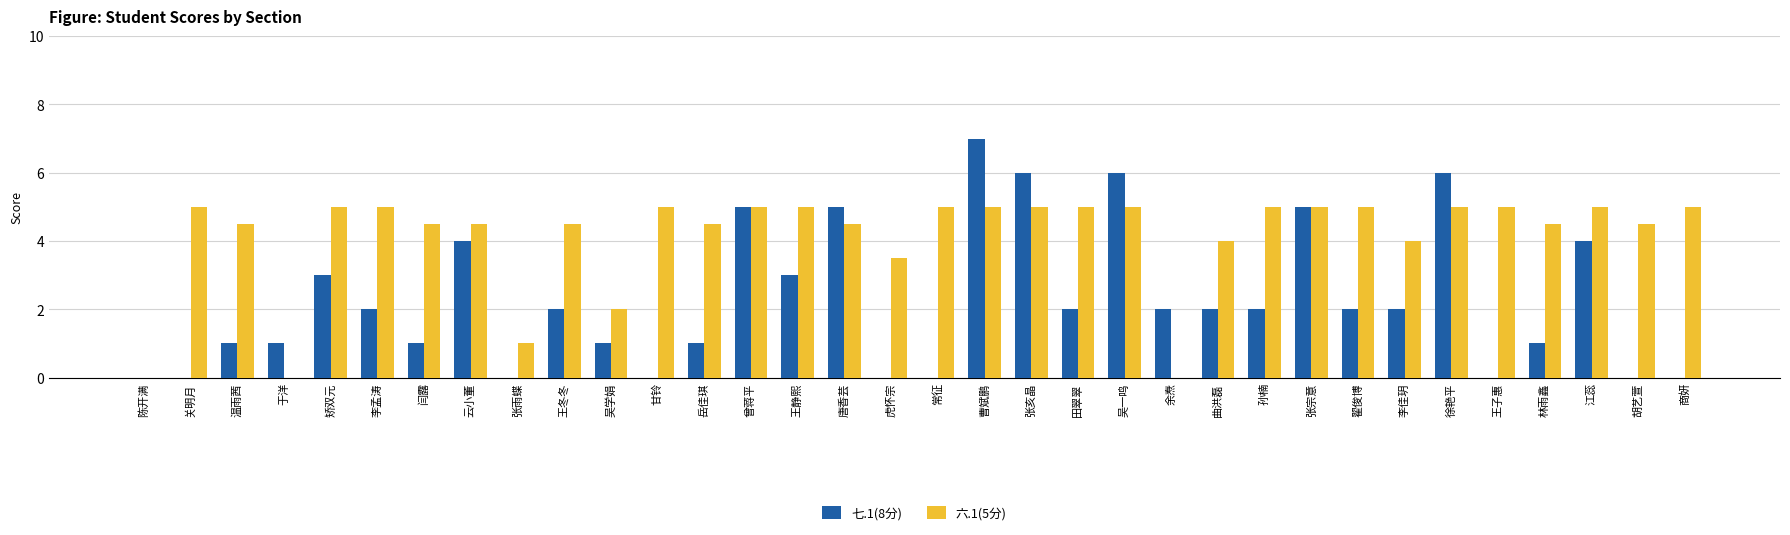

Reading left to right, list all the values displayed in this chart.

七.1(8分): 陈开满=0.0	关明月=0.0	温雨茜=1.0	于洋=1.0	矫双元=3.0	李孟涛=2.0	闫露=1.0	云小董=4.0	张雨蝶=0.0	王冬冬=2.0	吴学娟=1.0	甘铃=0.0	岳佳琪=1.0	曾蒋平=5.0	王静熙=3.0	唐香芸=5.0	虎怀宗=0.0	常征=0.0	曹斌鹏=7.0	张亥晶=6.0	田翠翠=2.0	吴一鸣=6.0	余焘=2.0	曲洪磊=2.0	孙楠=2.0	张宗意=5.0	翟俊博=2.0	李佳玥=2.0	徐艳平=6.0	王子惠=0.0	林雨鑫=1.0	江蕊=4.0	胡艺萱=0.0	商妍=0.0
六.1(5分): 陈开满=0.0	关明月=5.0	温雨茜=4.5	于洋=0.0	矫双元=5.0	李孟涛=5.0	闫露=4.5	云小董=4.5	张雨蝶=1.0	王冬冬=4.5	吴学娟=2.0	甘铃=5.0	岳佳琪=4.5	曾蒋平=5.0	王静熙=5.0	唐香芸=4.5	虎怀宗=3.5	常征=5.0	曹斌鹏=5.0	张亥晶=5.0	田翠翠=5.0	吴一鸣=5.0	余焘=0.0	曲洪磊=4.0	孙楠=5.0	张宗意=5.0	翟俊博=5.0	李佳玥=4.0	徐艳平=5.0	王子惠=5.0	林雨鑫=4.5	江蕊=5.0	胡艺萱=4.5	商妍=5.0